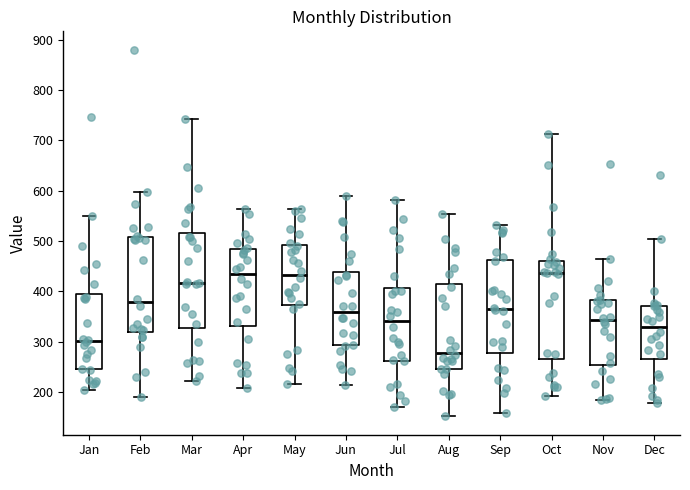

Reading left to right, transcribe this box plot: for each box, give where its median line is, the range the box spans, and where its two whiskers end, as read against the y-axis. The values are not printed on the chart, so give them approximately, as read against the axis.

Jan: median 300, box 250 to 400, whiskers 200 to 550
Feb: median 380, box 320 to 510, whiskers 190 to 600
Mar: median 420, box 330 to 520, whiskers 220 to 740
Apr: median 440, box 330 to 480, whiskers 210 to 560
May: median 430, box 370 to 490, whiskers 220 to 560
Jun: median 360, box 290 to 440, whiskers 210 to 590
Jul: median 340, box 260 to 410, whiskers 170 to 580
Aug: median 280, box 250 to 410, whiskers 150 to 550
Sep: median 370, box 280 to 460, whiskers 160 to 530
Oct: median 440, box 270 to 460, whiskers 190 to 710
Nov: median 340, box 250 to 380, whiskers 180 to 470
Dec: median 330, box 270 to 370, whiskers 180 to 510